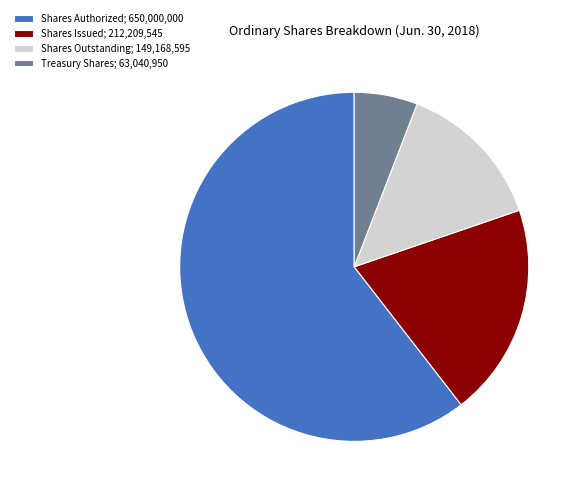

How many segments does this pie chart have?

4